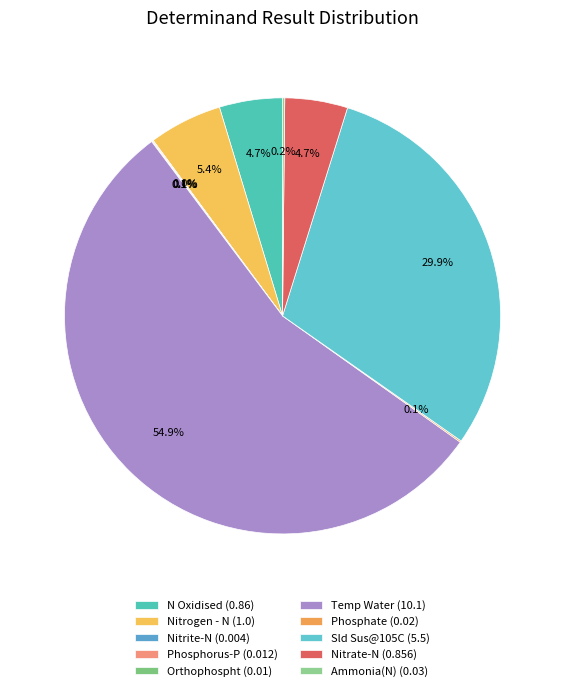

Is there any slice that represents more than half of the pie?

Yes